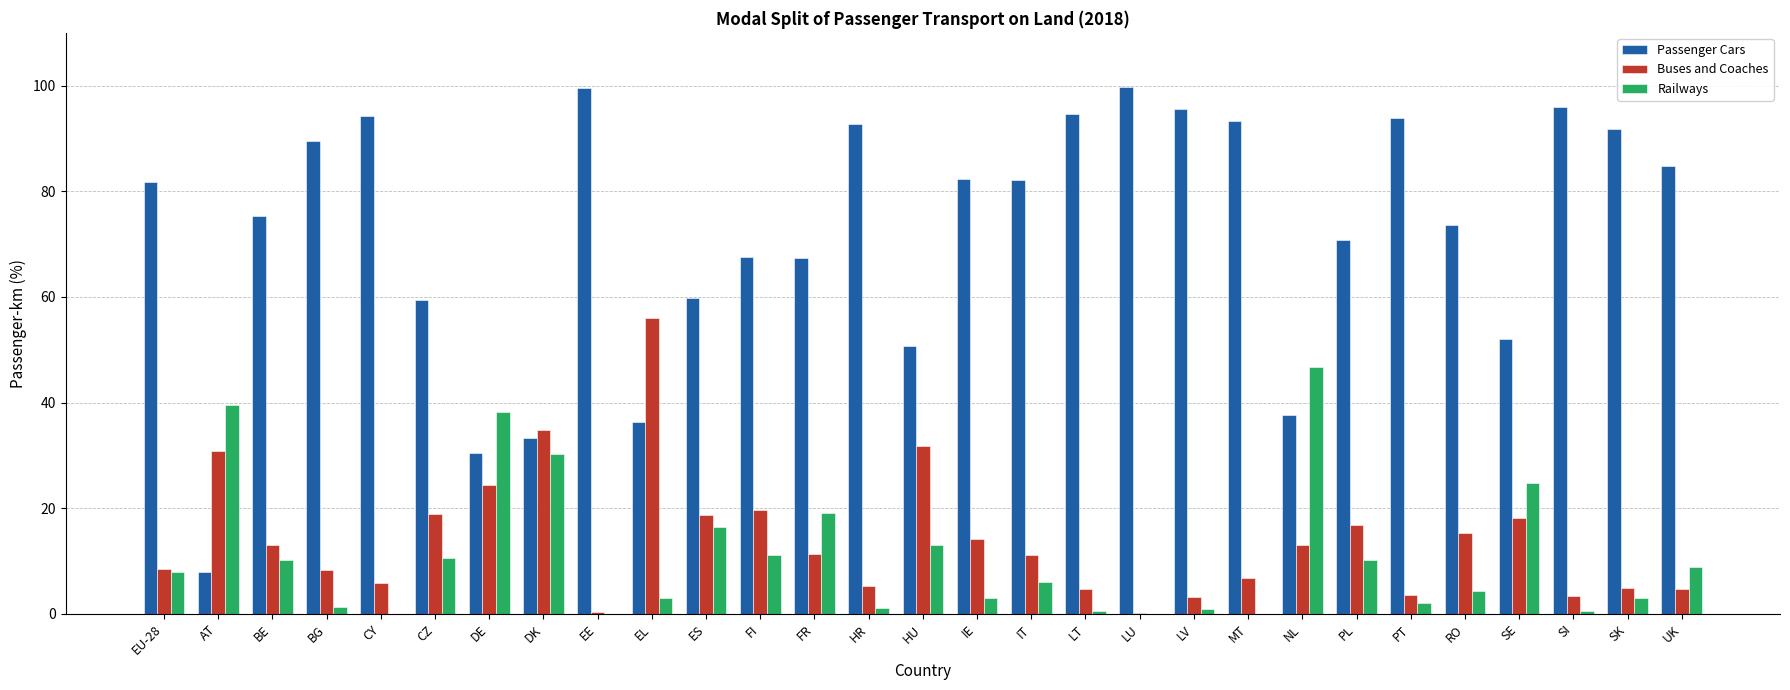

Which series changed the most between AT and UK?

Passenger Cars